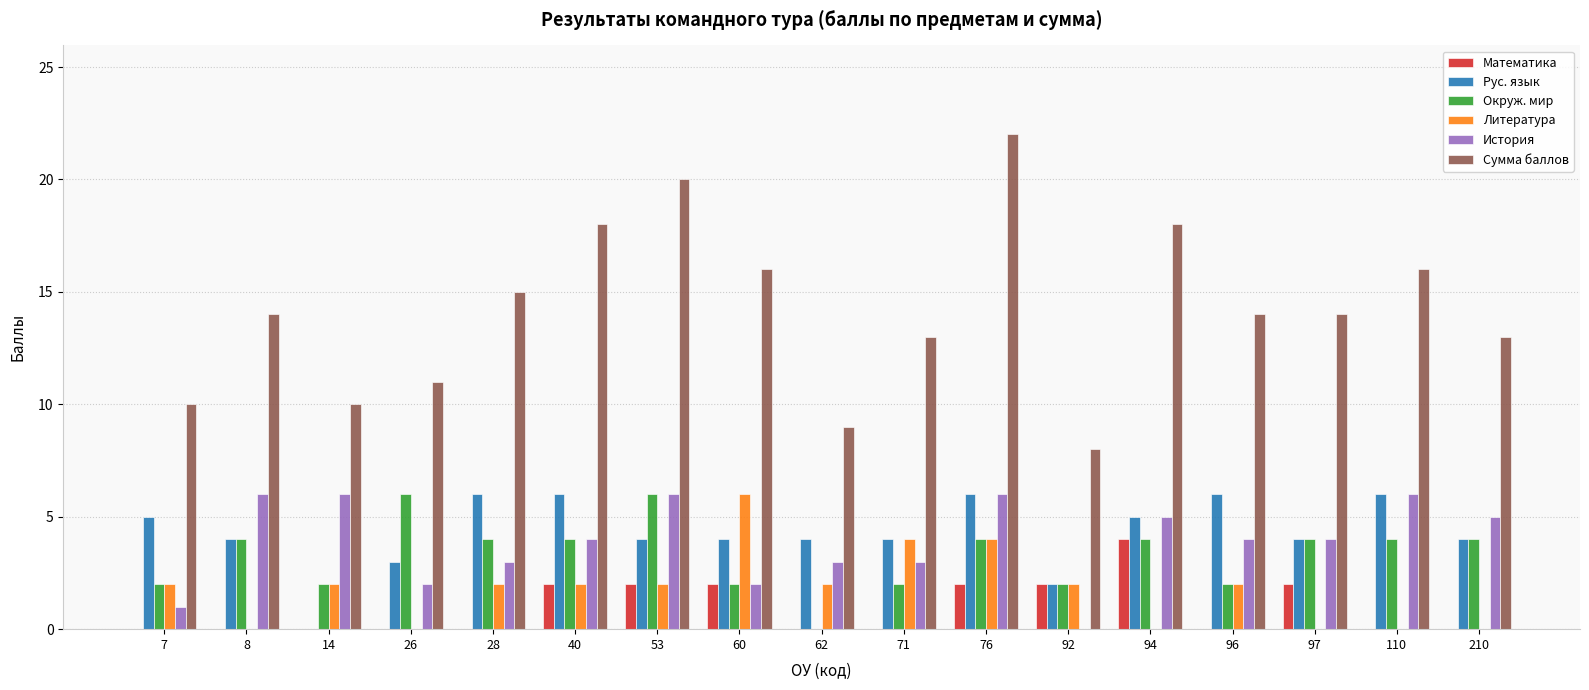

Is it true that Окруж. мир equals 6 at 40?

False